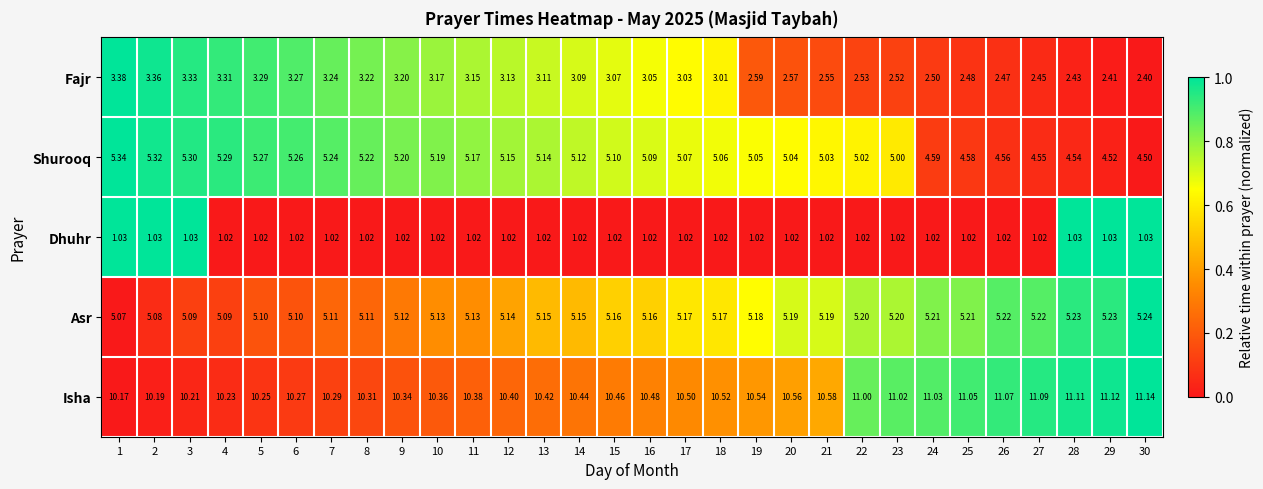

Which series has the largest total across all categories?

Isha